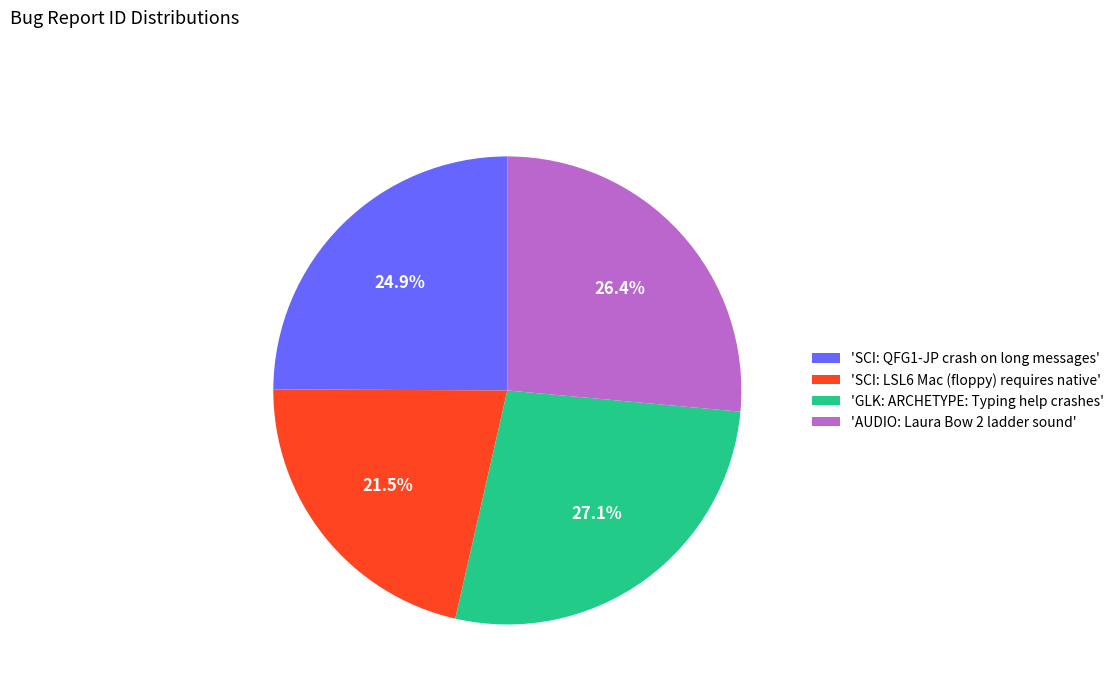

How many slices are in this pie chart?

4